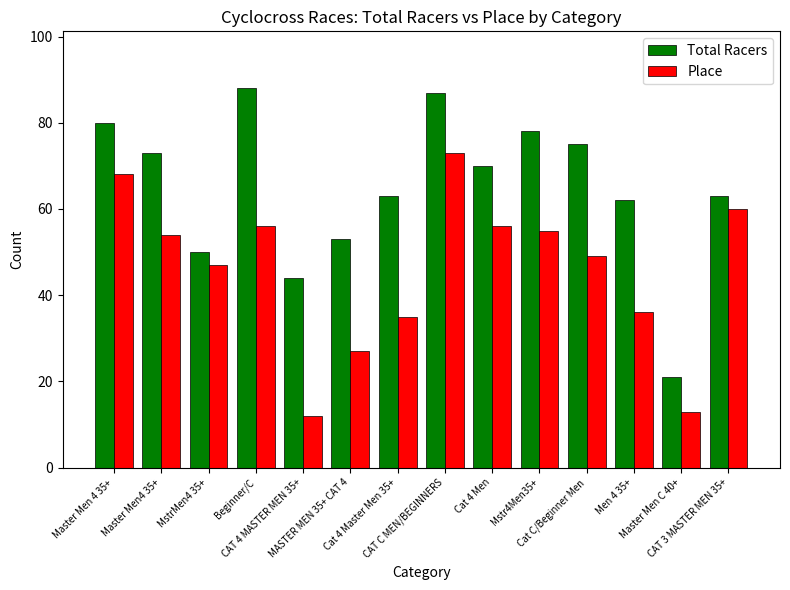

The value of Total Racers at CAT 3 MASTER MEN 35+ is 23. True or false?

False